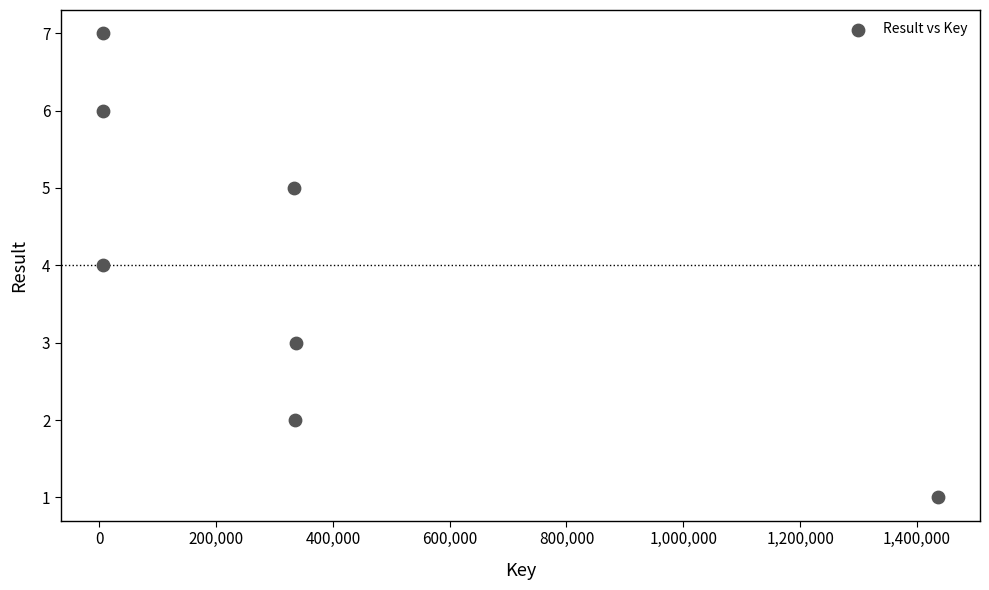

What is the range of Y values (max minus min)?

6